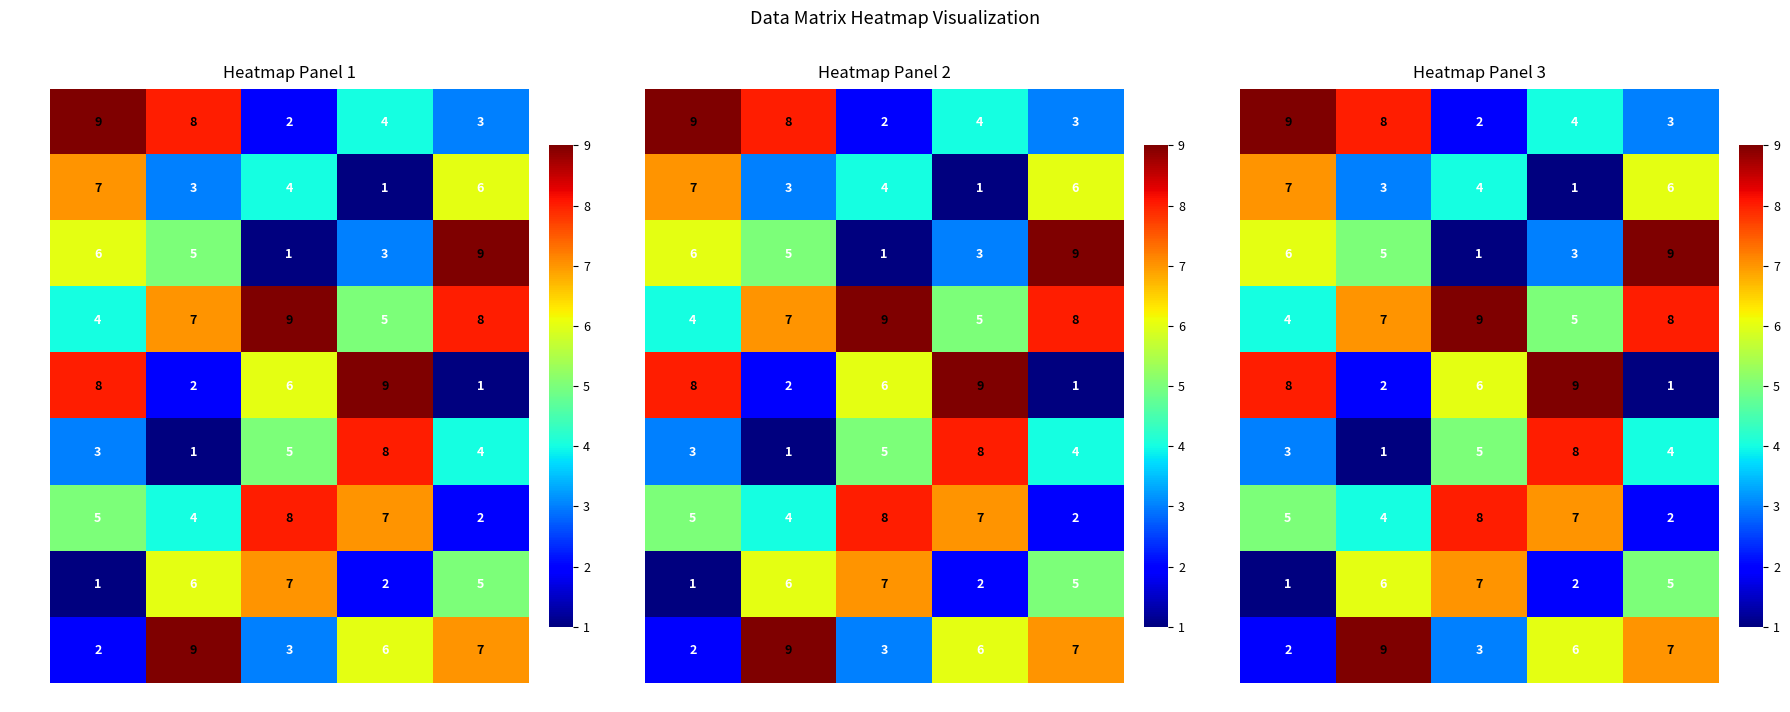

The value of Row 1 at c4 is 2. True or false?

False